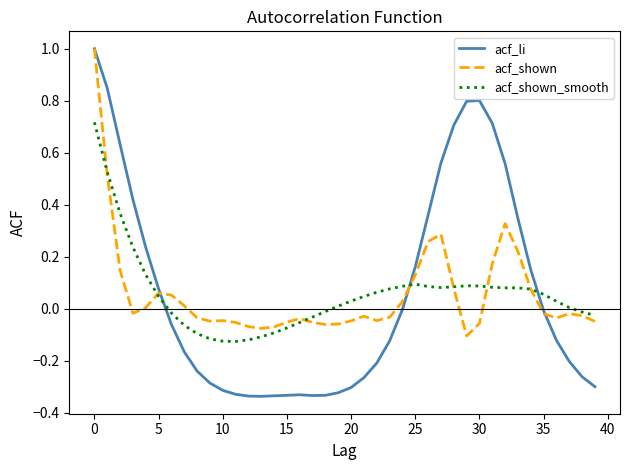

What is the maximum value shown in the chart?

1.0